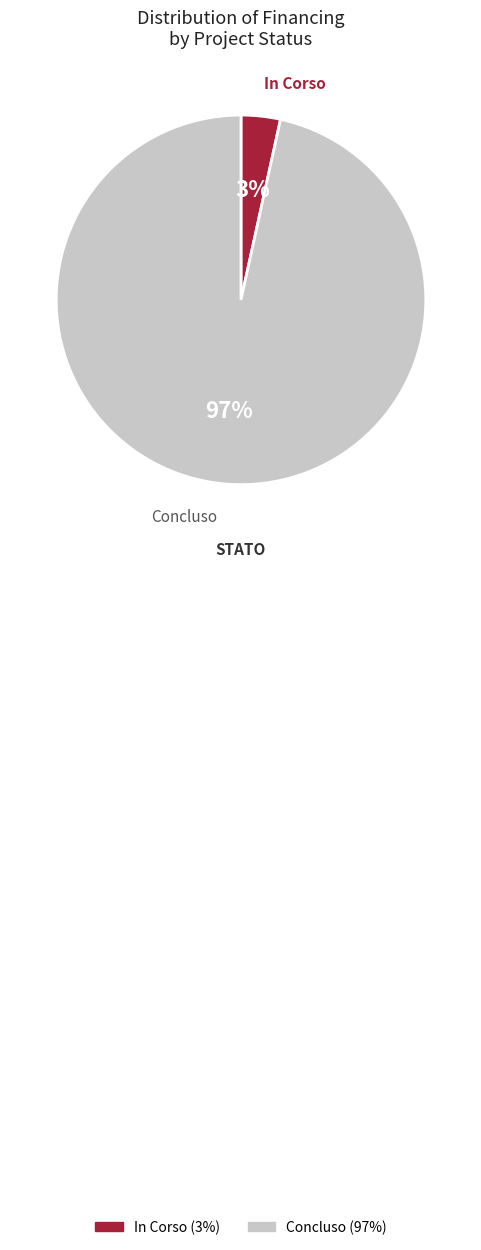

Count the number of slices in the pie.

2